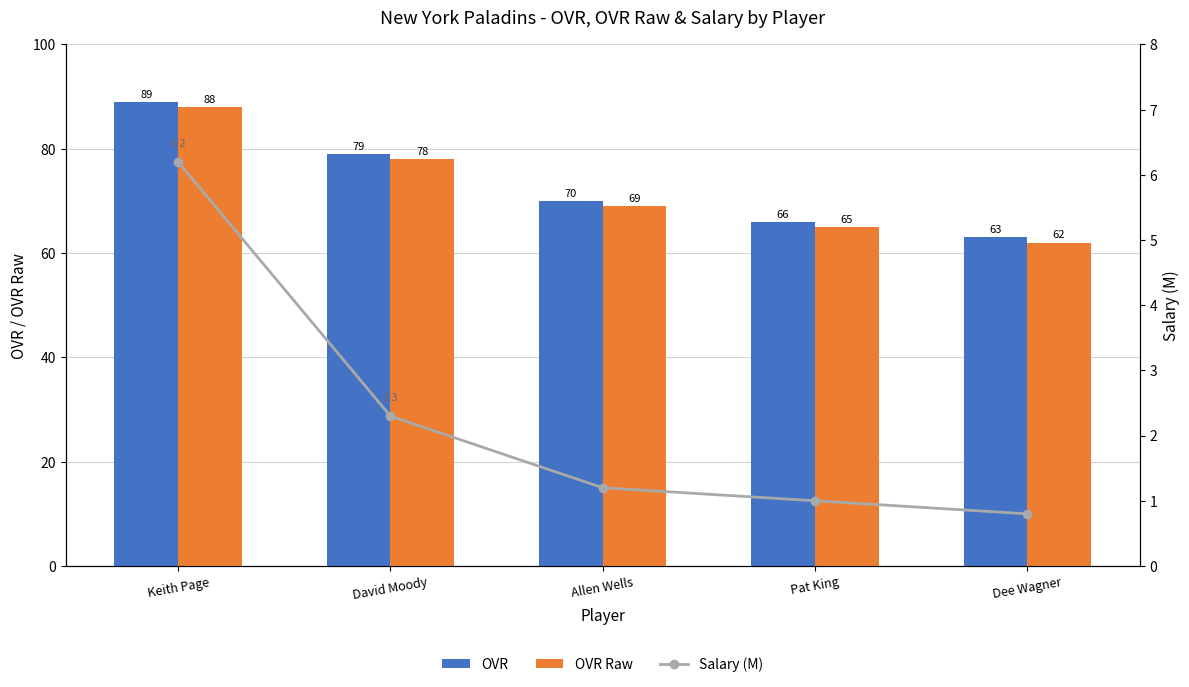

What is the value of the Salary (M) bar at the 5th from the left?

0.8